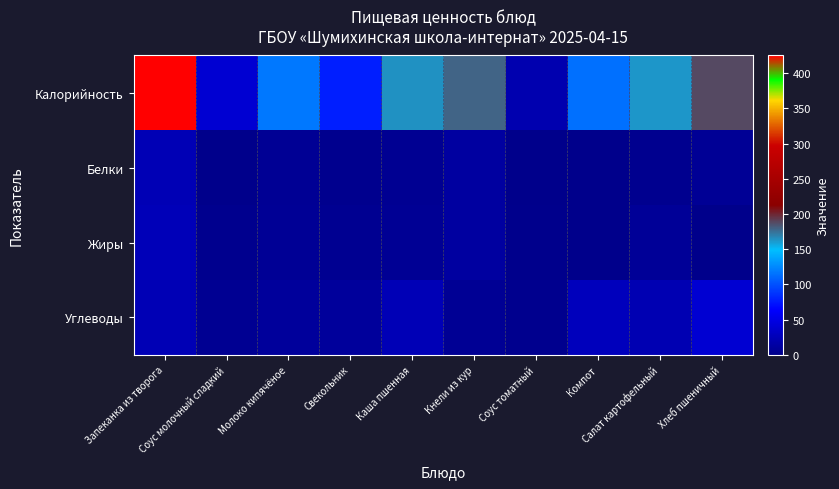

Reading left to right, what are all the values shown in this chart?

Калорийность: Запеканка из творога=425.0	Соус молочный сладкий=39.1	Молоко кипячёное=117.3	Свекольник=77.6	Каша пшенная=164.0	Кнели из кур=179.0	Соус томатный=20.0	Компот=113.8	Салат картофельный=162.0	Хлеб пшеничный=188.0
Белки: Запеканка из творога=24.0	Соус молочный сладкий=0.8	Молоко кипячёное=5.6	Свекольник=1.7	Каша пшенная=4.4	Кнели из кур=12.1	Соус томатный=0.3	Компот=0.6	Салат картофельный=3.1	Хлеб пшеничный=6.1
Жиры: Запеканка из творога=25.2	Соус молочный сладкий=1.9	Молоко кипячёное=6.4	Свекольник=3.6	Каша пшенная=5.4	Кнели из кур=12.3	Соус томатный=1.1	Компот=0.0	Салат картофельный=6.9	Хлеб пшеничный=0.6
Углеводы: Запеканка из творога=23.9	Соус молочный сладкий=4.7	Молоко кипячёное=9.4	Свекольник=9.6	Каша пшенная=24.4	Кнели из кур=5.2	Соус томатный=2.1	Компот=27.9	Салат картофельный=21.9	Хлеб пшеничный=39.4